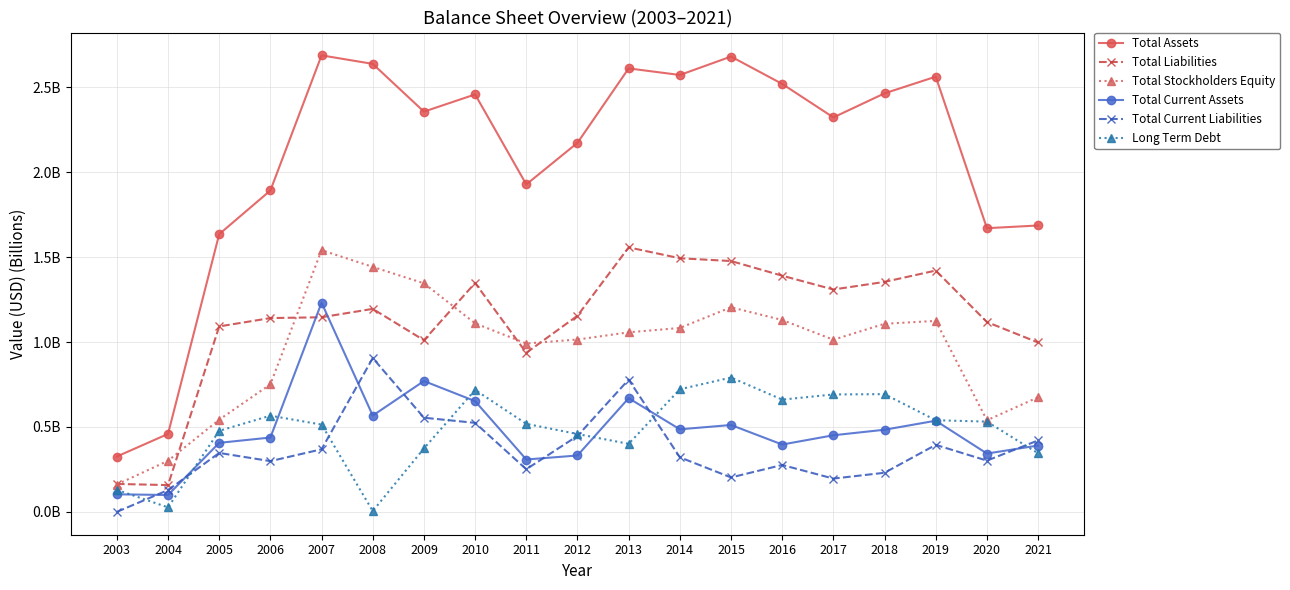

Which series has the largest range (max minus min)?

Total Assets